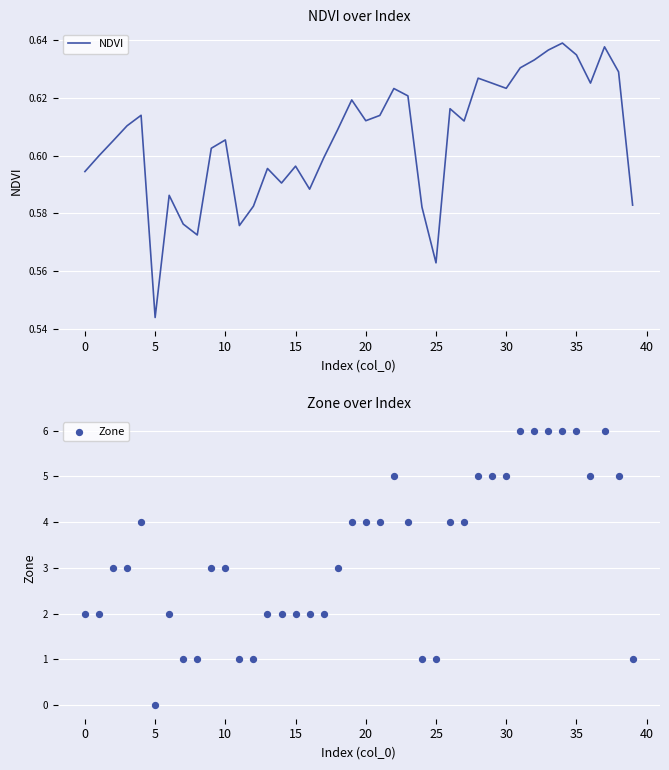

At which category is the sum across all series the highest?

34